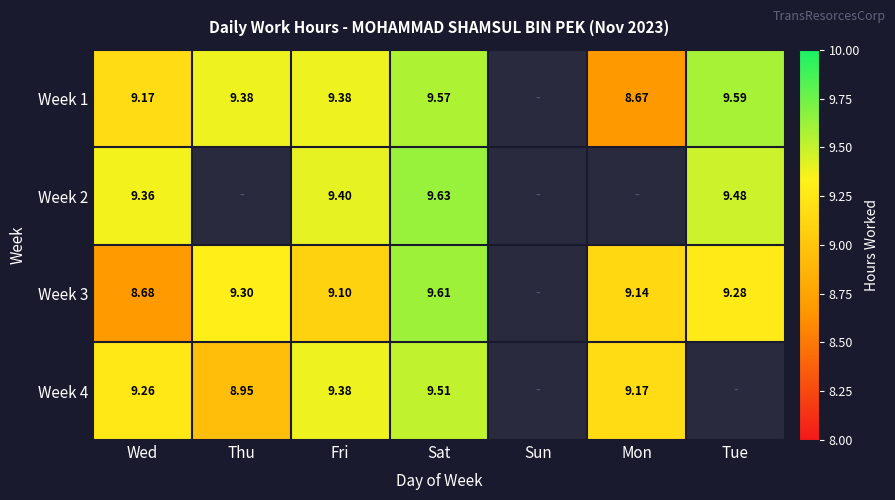

How many series are shown in this chart?

4